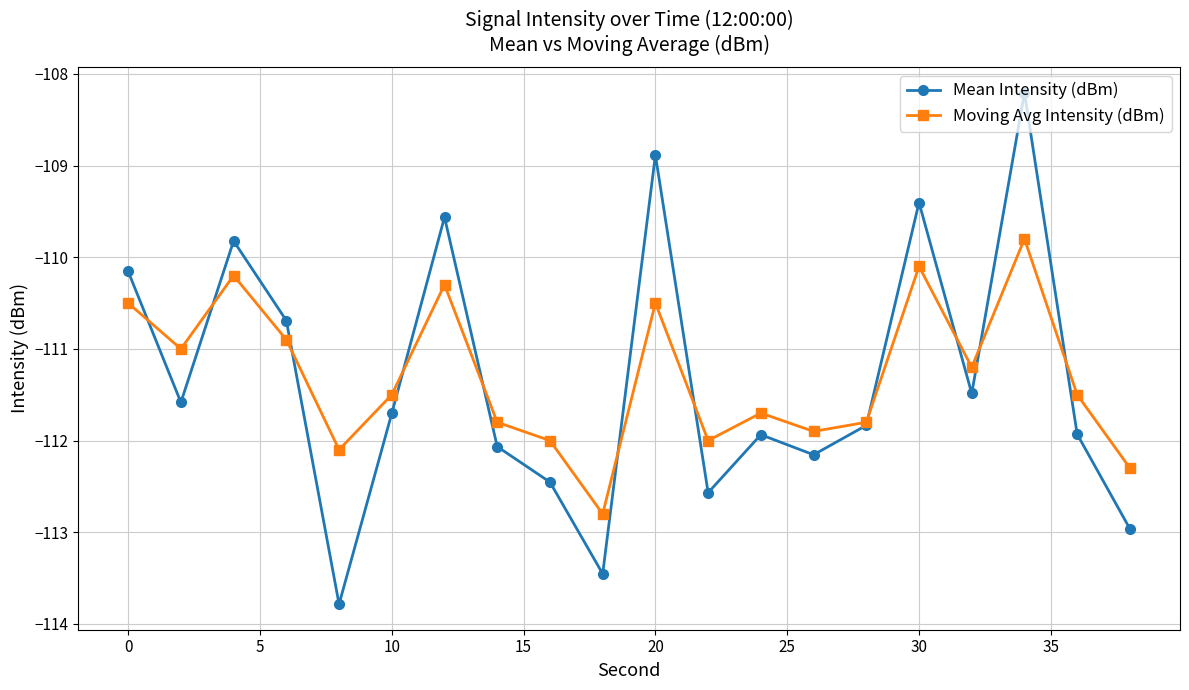

What is the difference between the second highest and minimum values in the Mean Intensity (dBm) series?

4.9